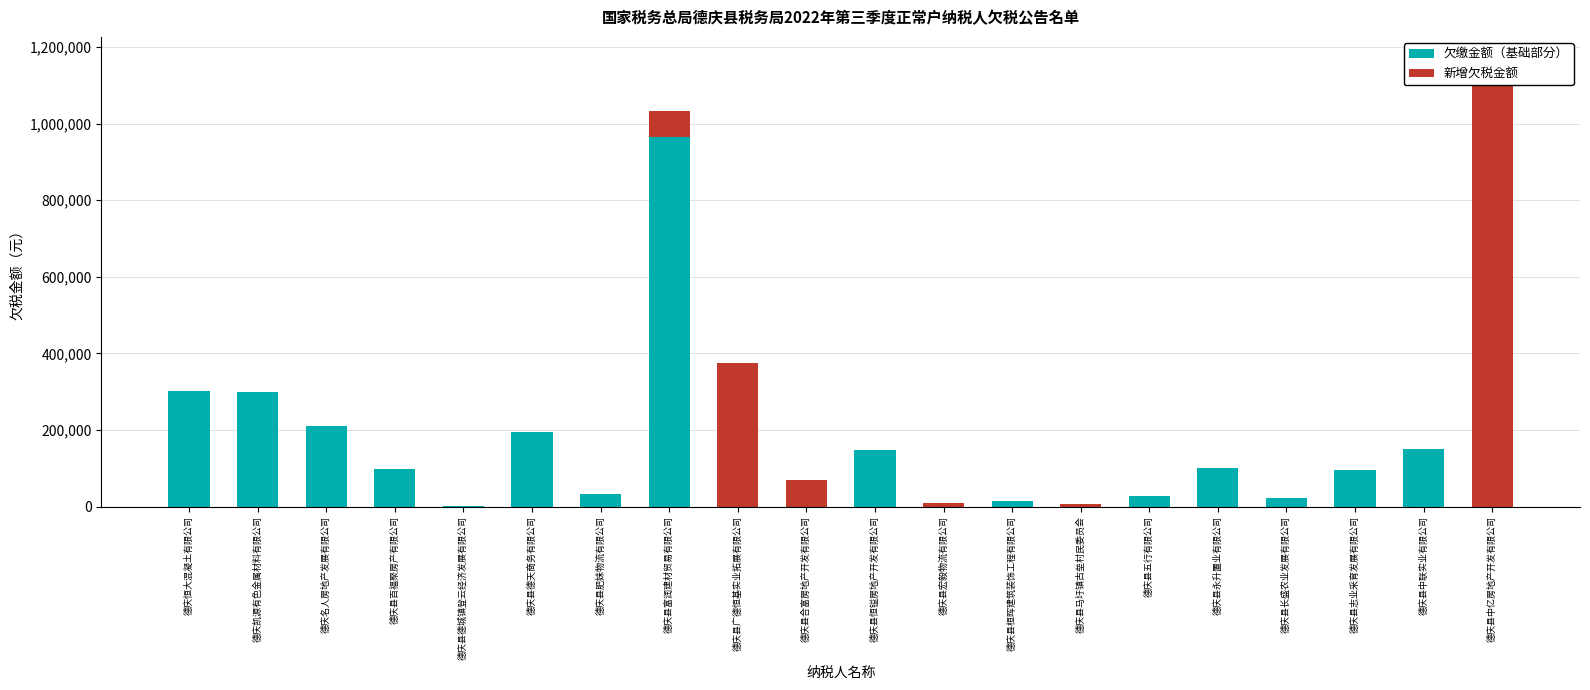

How many groups of bars are there?

20